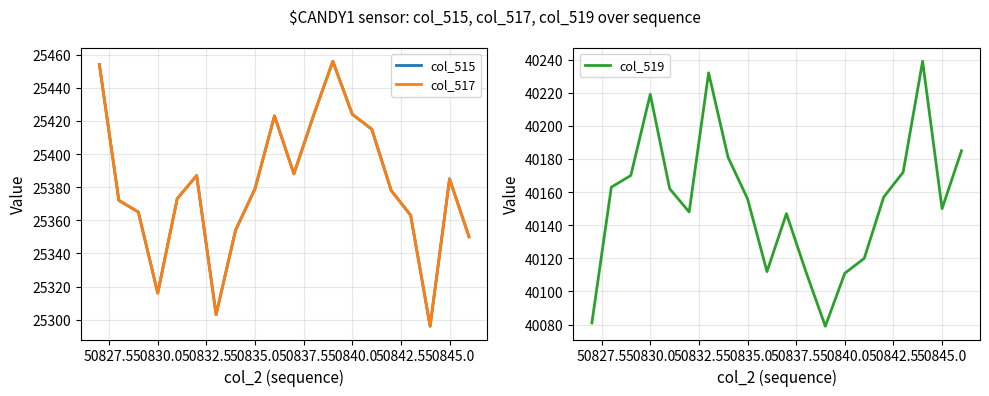

What is the minimum value for col_519?

40079